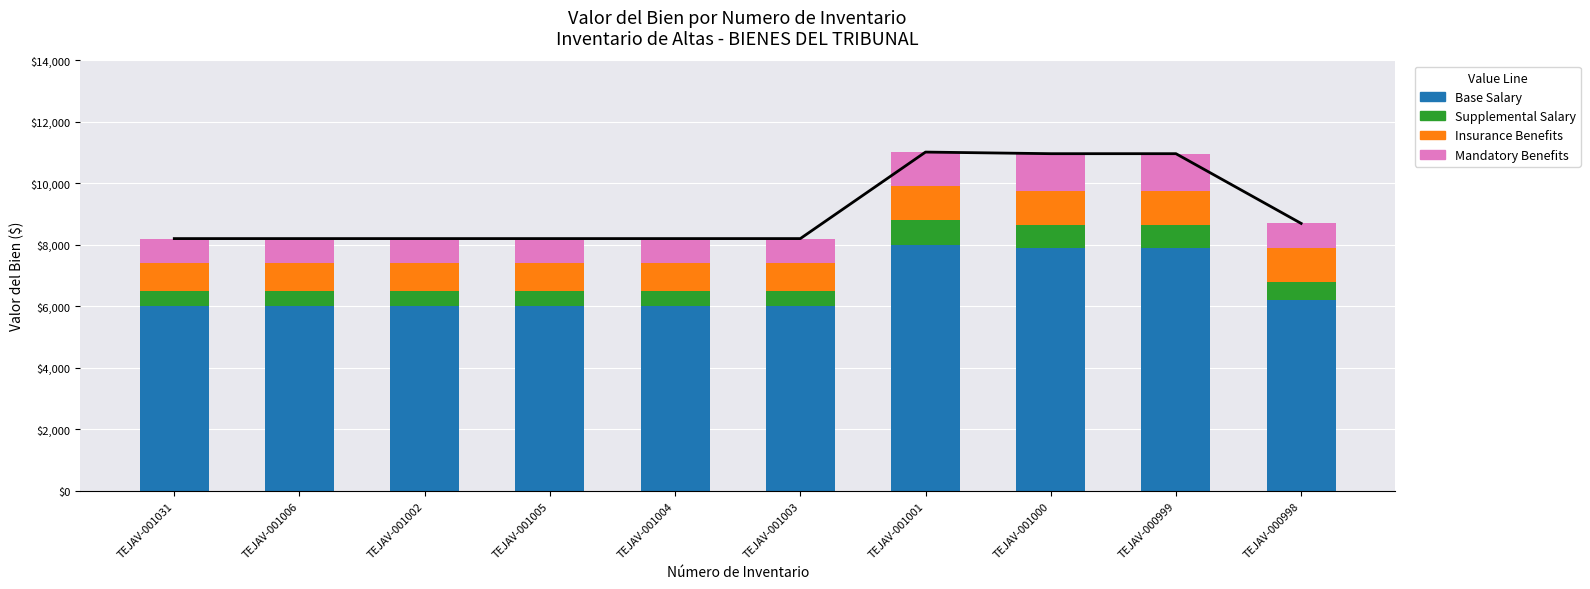

What is the value of the Insurance Benefits bar at the 3rd from the left?

900.8